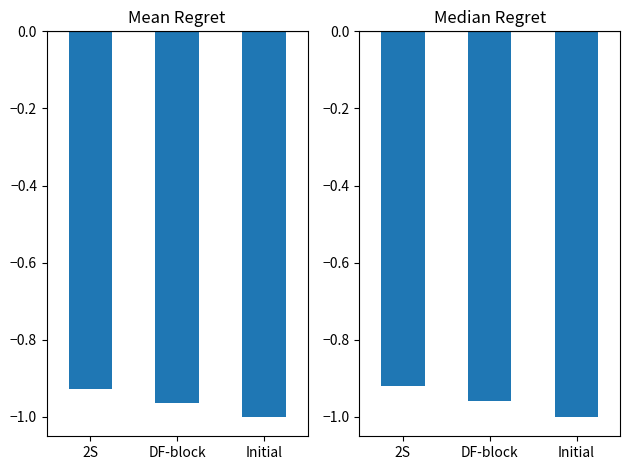

Which series has the widest spread of values?

Median Regret